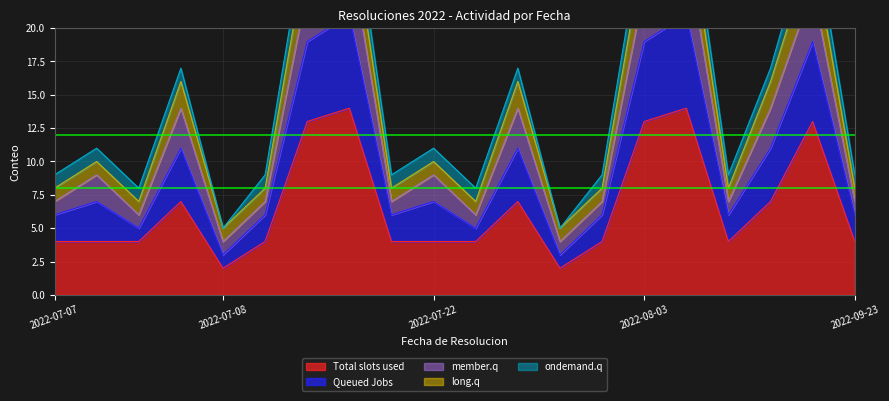

What is the highest value of the Total slots used series?

14